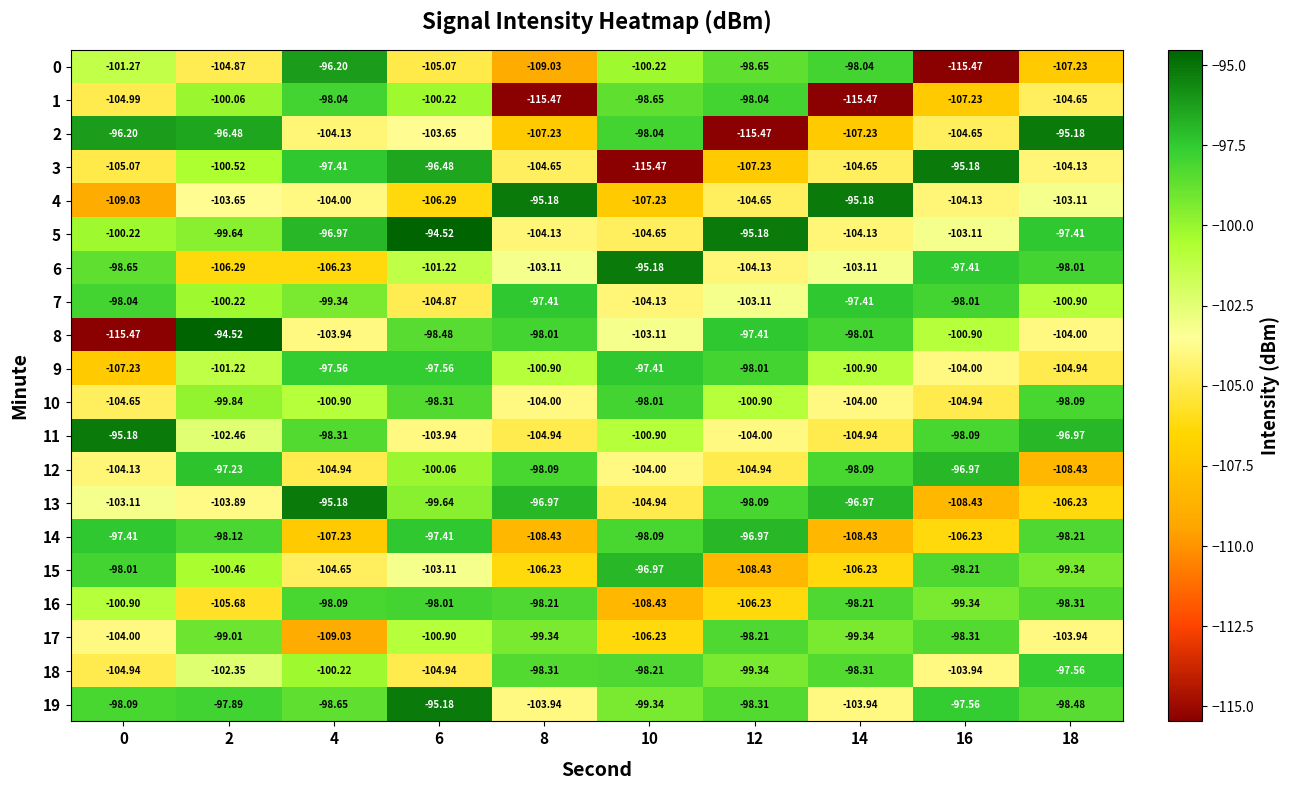

Is the value of 8 at 14 greater than the value of 17 at 6?

Yes